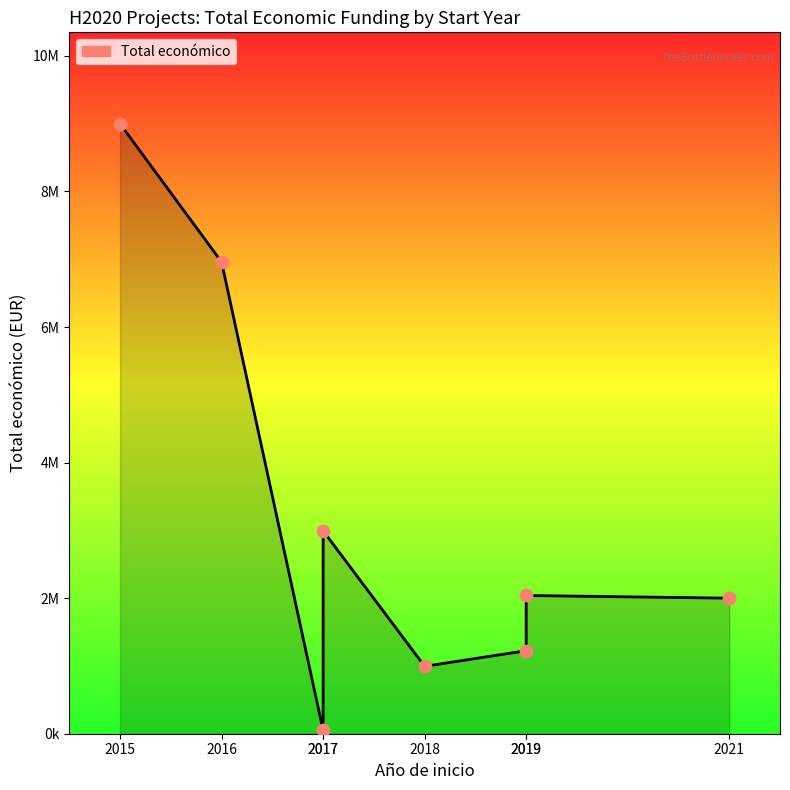

What is the change in value from 2015 to 2021?

-6998713